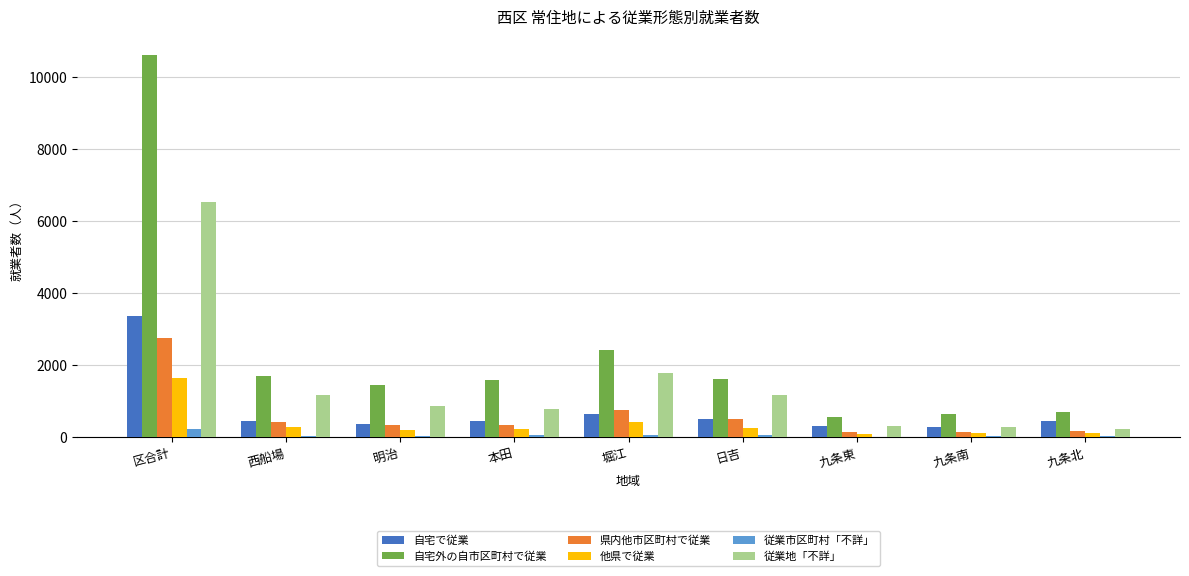

At which category is the sum across all series the highest?

区合計